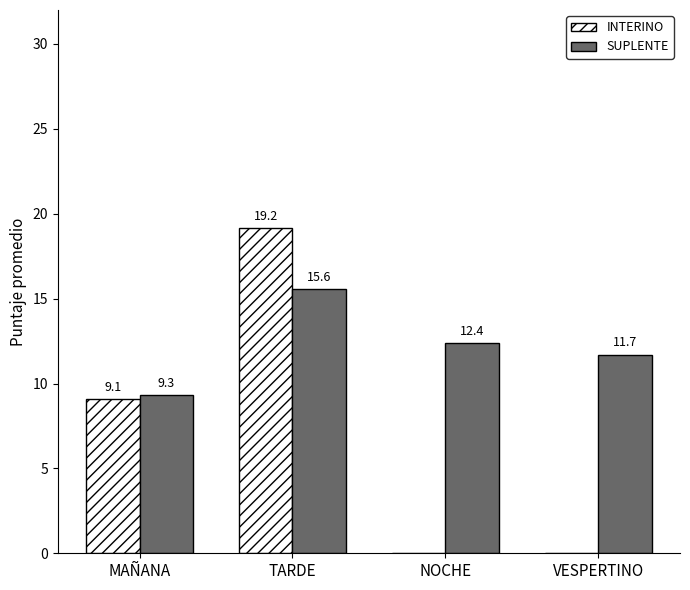

Reading right to left, transcribe all the data shown in this chart.

INTERINO: 0.0	0.0	19.2	9.1
SUPLENTE: 11.7	12.4	15.6	9.3